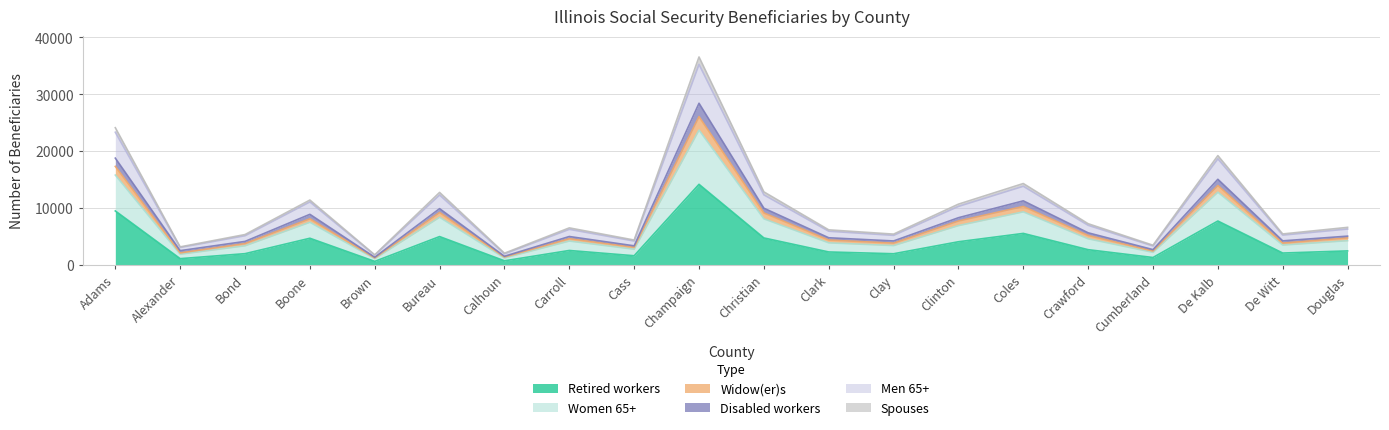

Reading right to left, what are all the values shown in this chart?

Retired workers: Douglas=2510	De Witt=2135	De Kalb=7755	Cumberland=1350	Crawford=2725	Coles=5580	Clinton=4115	Clay=2010	Clark=2325	Christian=4785	Champaign=14195	Cass=1660	Carroll=2585	Calhoun=770	Bureau=5025	Brown=670	Boone=4730	Bond=2025	Alexander=1150	Adams=9525
Men 65+: Douglas=6345	De Witt=5280	De Kalb=18665	Cumberland=3370	Crawford=7000	Coles=13855	Clinton=10320	Clay=5235	Clark=5965	Christian=12345	Champaign=35245	Cass=4240	Carroll=6295	Calhoun=1995	Bureau=12320	Brown=1745	Boone=11105	Bond=5170	Alexander=3110	Adams=23335
Widow(er)s: Douglas=6640	De Witt=5485	De Kalb=19235	Cumberland=3505	Crawford=7280	Coles=14335	Clinton=10715	Clay=5455	Clark=6205	Christian=12870	Champaign=36545	Cass=4415	Carroll=6550	Calhoun=2105	Bureau=12775	Brown=1820	Boone=11435	Bond=5380	Alexander=3215	Adams=24130
Disabled workers: Douglas=5100	De Witt=4275	De Kalb=15075	Cumberland=2735	Crawford=5685	Coles=11295	Clinton=8335	Clay=4255	Clark=4815	Christian=10005	Champaign=28420	Cass=3400	Carroll=5035	Calhoun=1570	Bureau=9925	Brown=1405	Boone=8930	Bond=4175	Alexander=2555	Adams=18790
Women 65+: Douglas=4790	De Witt=3885	De Kalb=13985	Cumberland=2495	Crawford=5215	Coles=10310	Clinton=7755	Clay=3875	Clark=4420	Christian=9175	Champaign=26075	Cass=3145	Carroll=4650	Calhoun=1435	Bureau=9250	Brown=1285	Boone=8140	Bond=3800	Alexander=2160	Adams=17345
Spouses: Douglas=4300	De Witt=3535	De Kalb=12815	Cumberland=2255	Crawford=4635	Coles=9365	Clinton=6950	Clay=3445	Clark=3925	Christian=8140	Champaign=23715	Cass=2805	Carroll=4240	Calhoun=1270	Bureau=8415	Brown=1145	Boone=7535	Bond=3405	Alexander=1930	Adams=15820